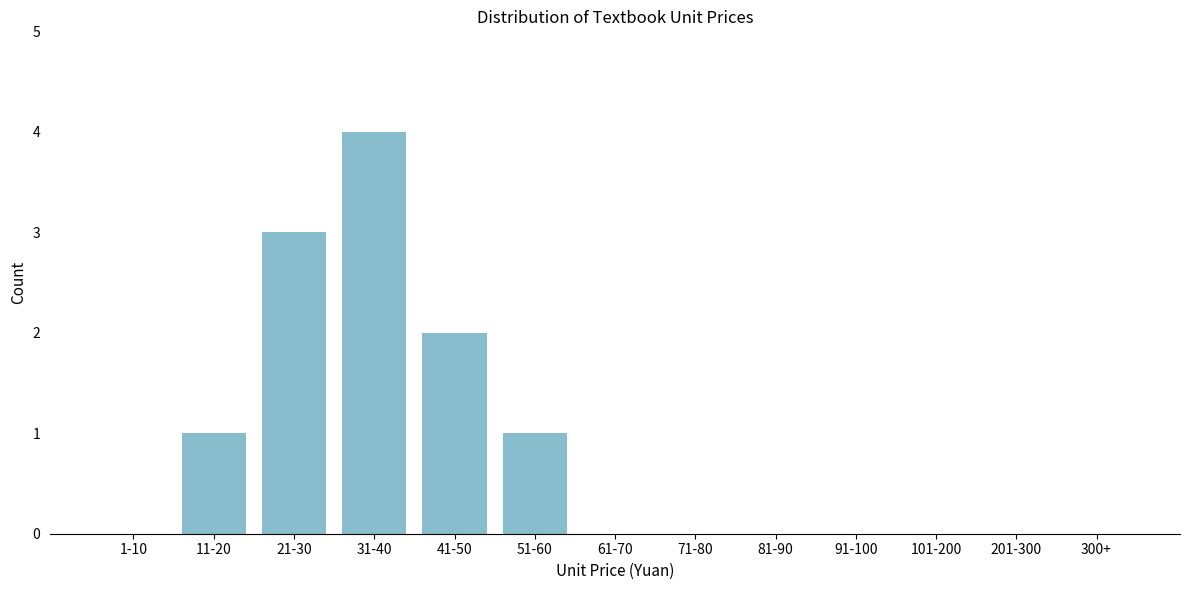

Reading left to right, extract all data points from this chart.

1-10=0	11-20=1	21-30=3	31-40=4	41-50=2	51-60=1	61-70=0	71-80=0	81-90=0	91-100=0	101-200=0	201-300=0	300+=0